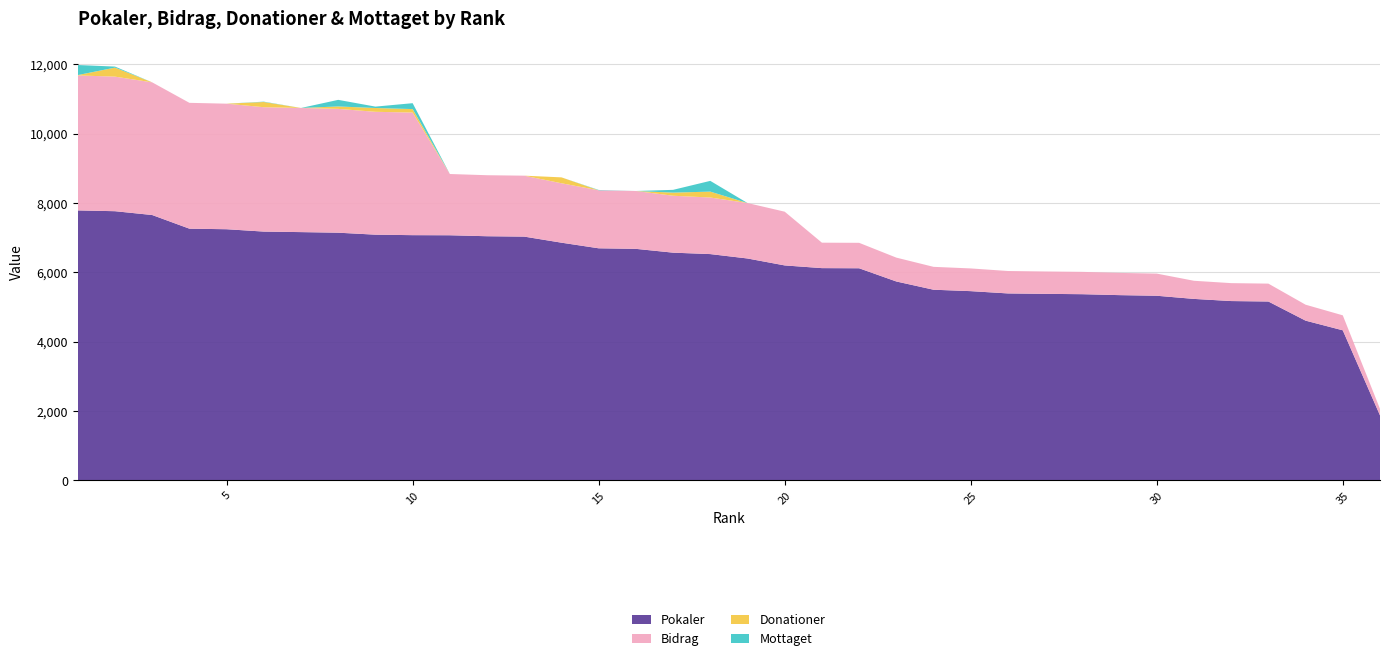

Reading right to left, extract all data points from this chart.

Pokaler: 36=1875	35=4329	34=4608	33=5160	32=5173	31=5235	30=5326	29=5344	28=5371	27=5381	26=5393	25=5459	24=5500	23=5738	22=6119	21=6123	20=6201	19=6401	18=6528	17=6569	16=6679	15=6695	14=6857	13=7032	12=7043	11=7071	10=7074	9=7088	8=7145	7=7162	6=7177	5=7245	4=7261	3=7655	2=7765	1=7788
Bidrag: 36=187	35=432	34=460	33=516	32=517	31=523	30=639	29=641	28=644	27=645	26=647	25=655	24=660	23=688	22=734	21=734	20=1550	19=1600	18=1632	17=1642	16=1669	15=1673	14=1714	13=1758	12=1760	11=1767	10=3537	9=3544	8=3572	7=3581	6=3588	5=3622	4=3630	3=3827	2=3882	1=3894
Donationer: 36=0	35=0	34=0	33=0	32=0	31=0	30=0	29=0	28=0	27=0	26=0	25=0	24=0	23=0	22=0	21=0	20=0	19=0	18=170	17=90	16=0	15=0	14=170	13=0	12=0	11=0	10=100	9=110	8=70	7=0	6=150	5=0	4=0	3=0	2=260	1=10
Mottaget: 36=0	35=0	34=0	33=0	32=0	31=0	30=0	29=0	28=0	27=0	26=0	25=0	24=0	23=0	22=0	21=0	20=0	19=0	18=310	17=80	16=0	15=10	14=0	13=0	12=0	11=0	10=170	9=40	8=190	7=0	6=10	5=0	4=0	3=0	2=30	1=290